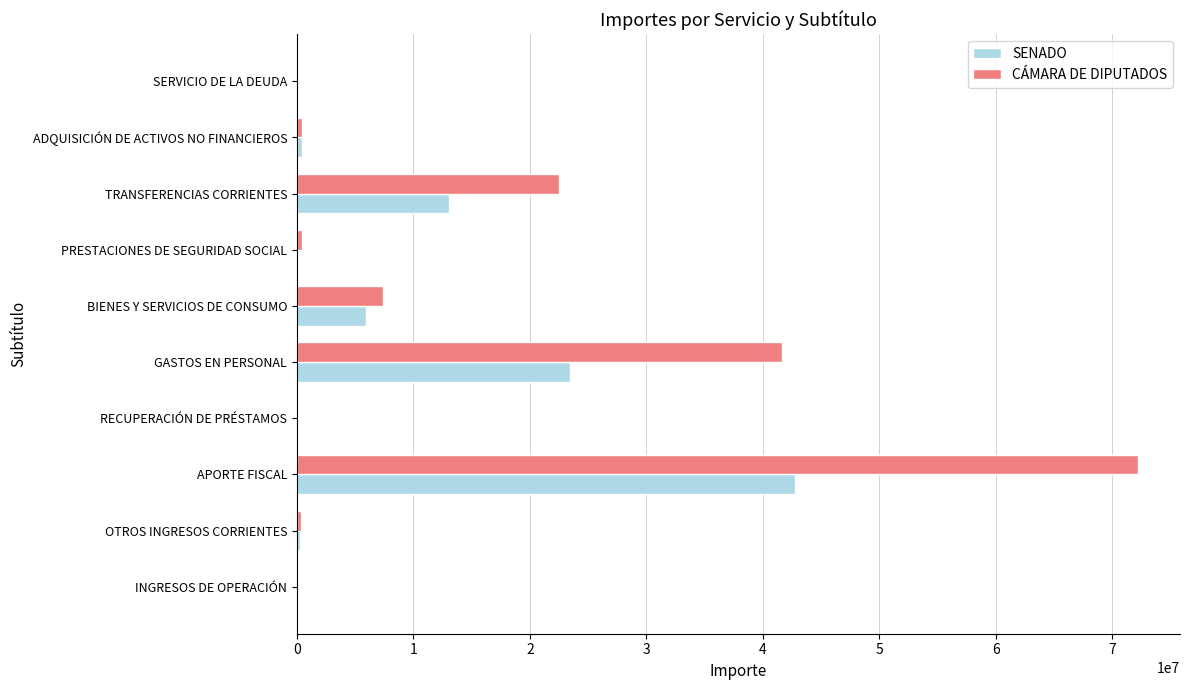

What is the maximum value for CÁMARA DE DIPUTADOS?

72199057